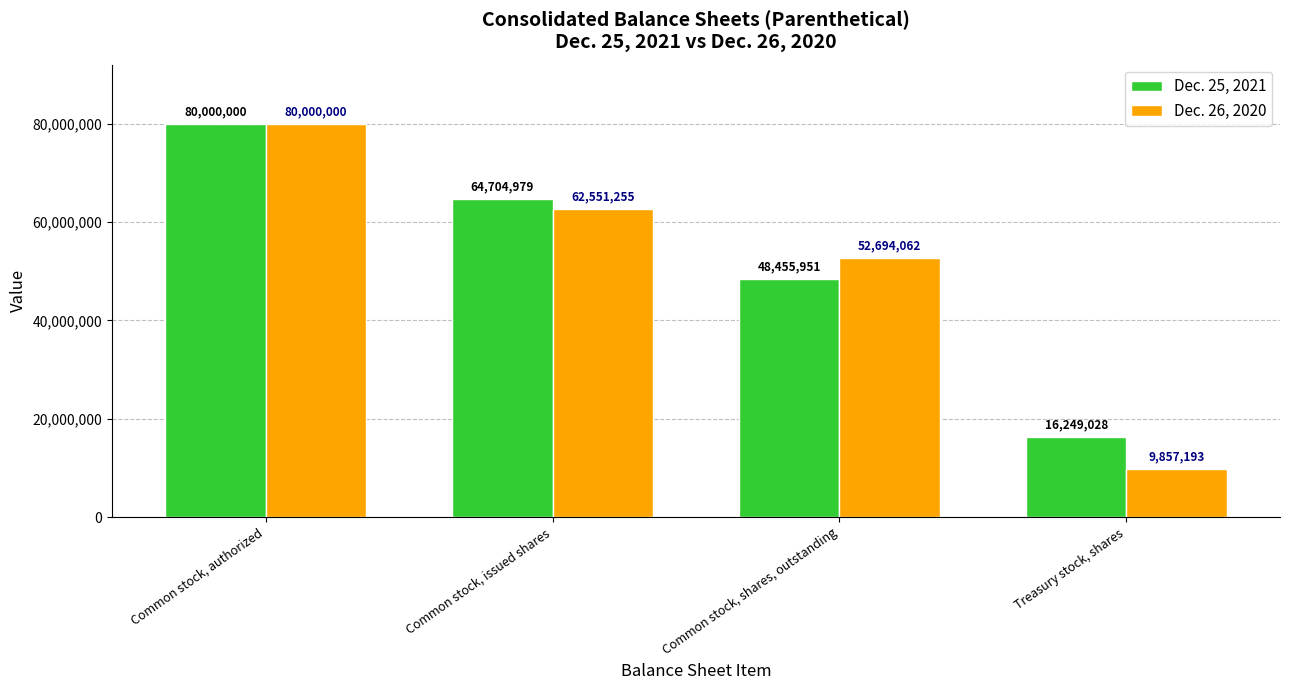

Reading left to right, extract all data points from this chart.

Dec. 25, 2021: Common stock, authorized=80000000	Common stock, issued shares=64704979	Common stock, shares, outstanding=48455951	Treasury stock, shares=16249028
Dec. 26, 2020: Common stock, authorized=80000000	Common stock, issued shares=62551255	Common stock, shares, outstanding=52694062	Treasury stock, shares=9857193